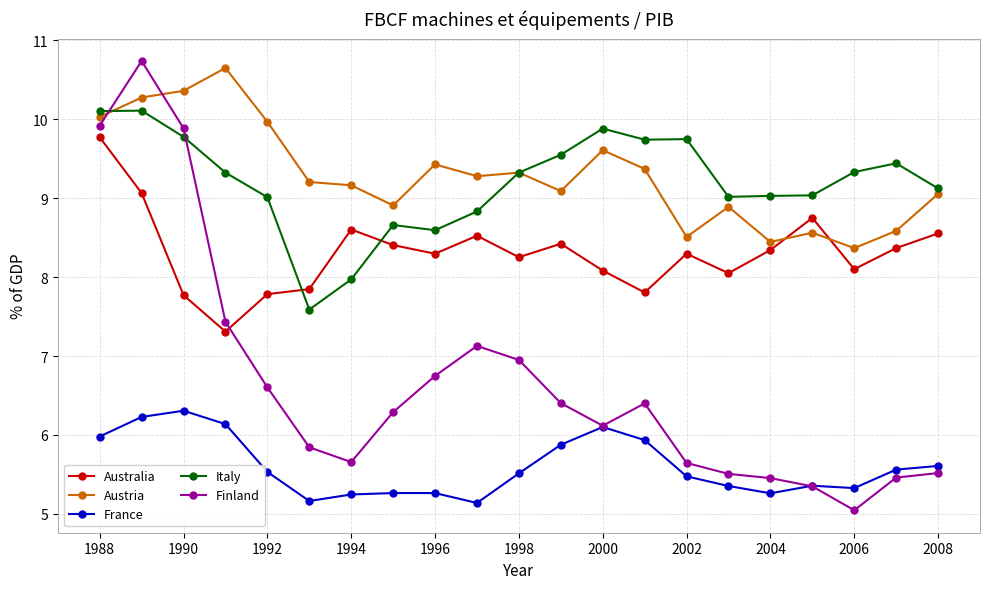

What is the smallest value displayed?

5.0